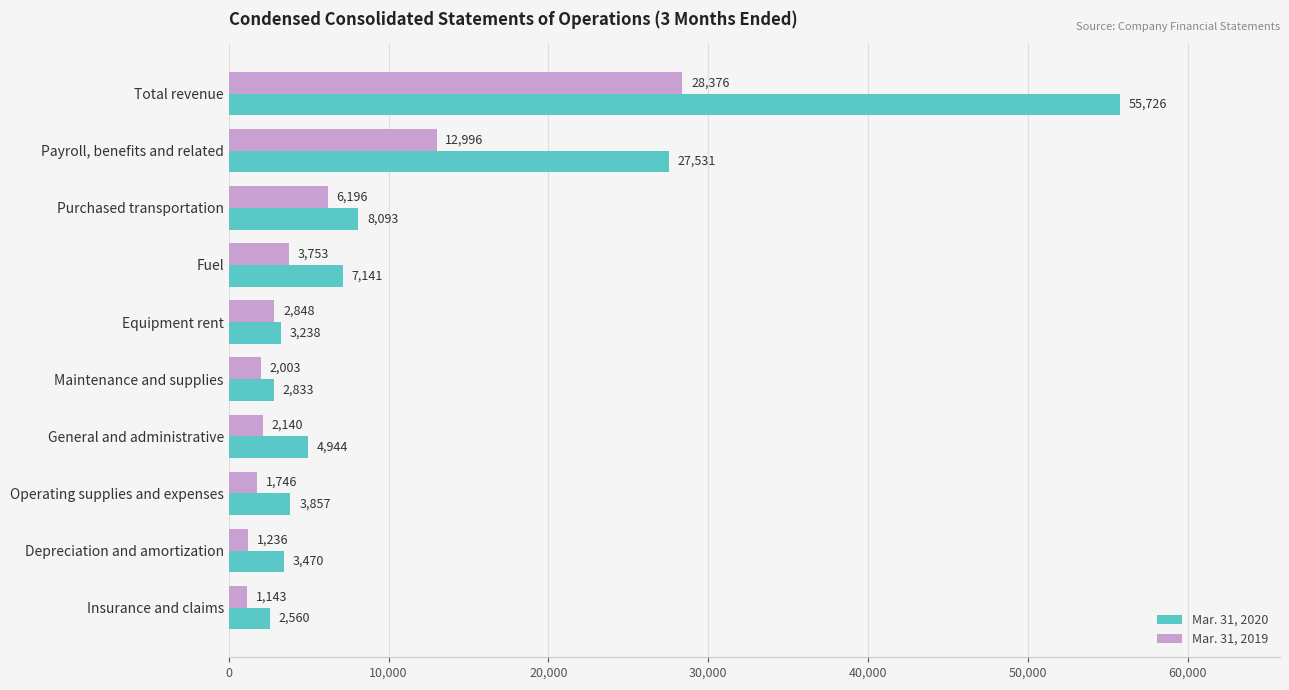

Which series changed the most between Total revenue and Operating supplies and expenses?

Mar. 31, 2020